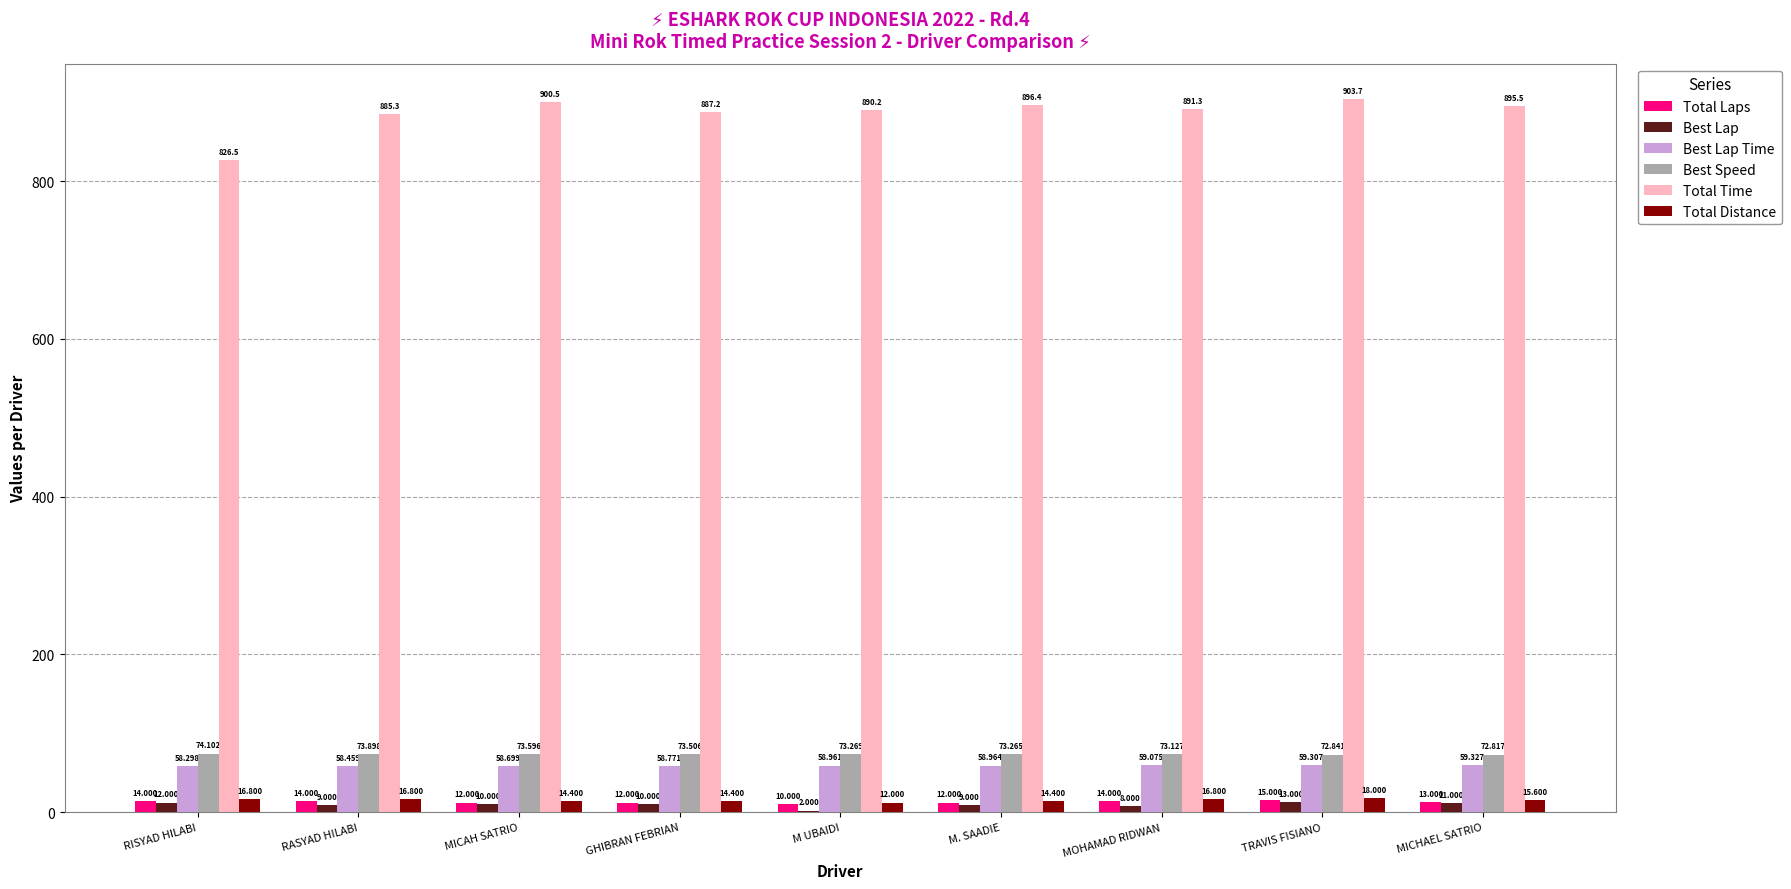

Which label corresponds to the largest value in the chart?

TRAVIS FISIANO